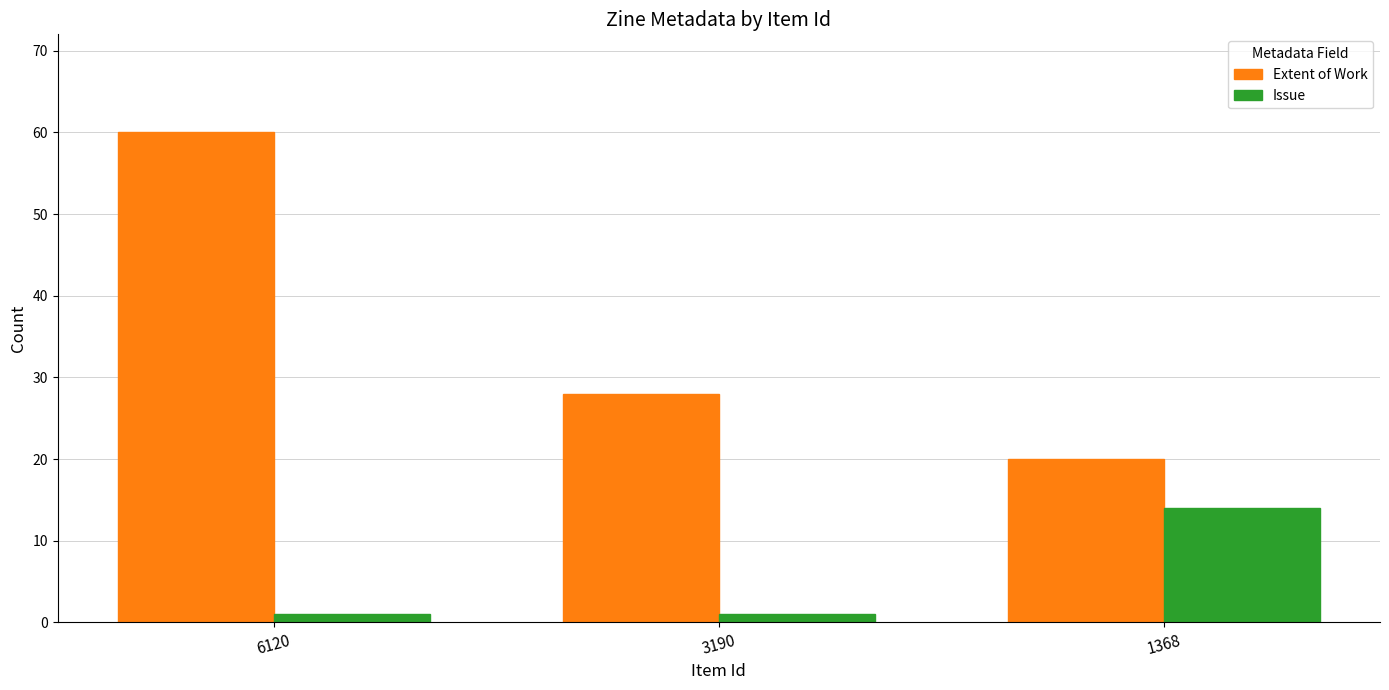

At which category is the sum across all series the highest?

6120